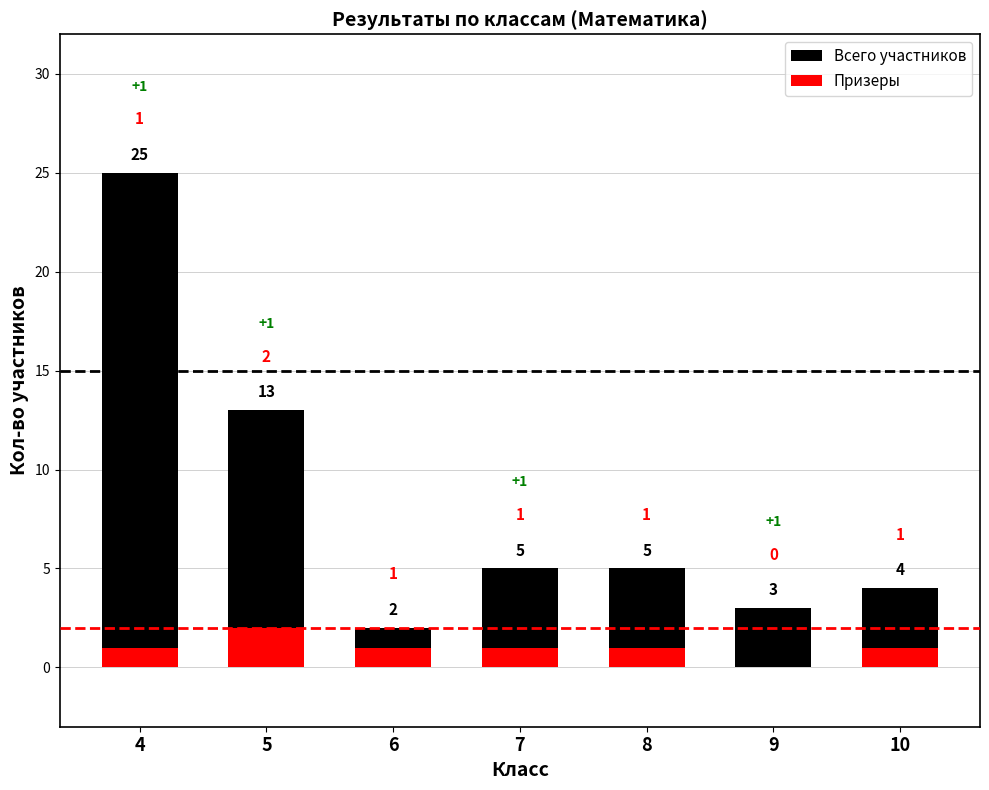

What is the difference between the Призеры values at 9 and 6?

1